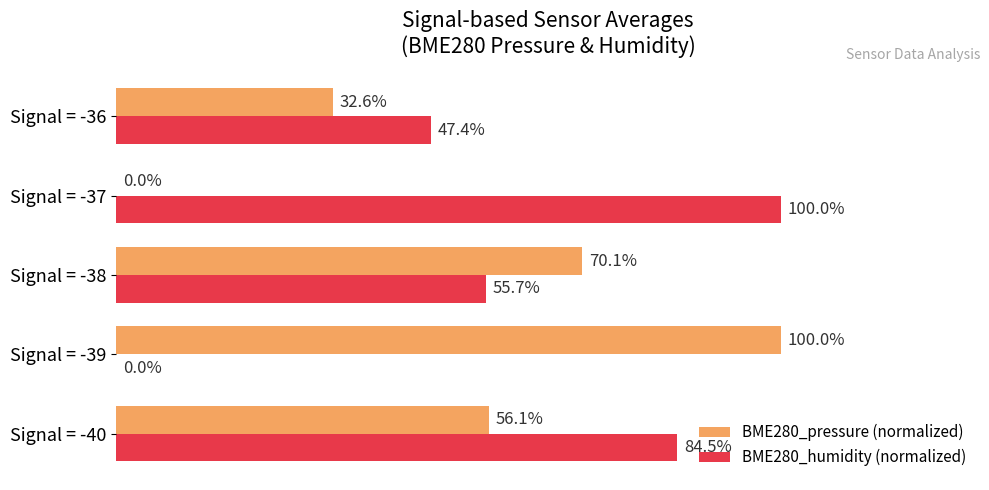

Which series changed the most between Signal = -39 and Signal = -38?

BME280_humidity (normalized)